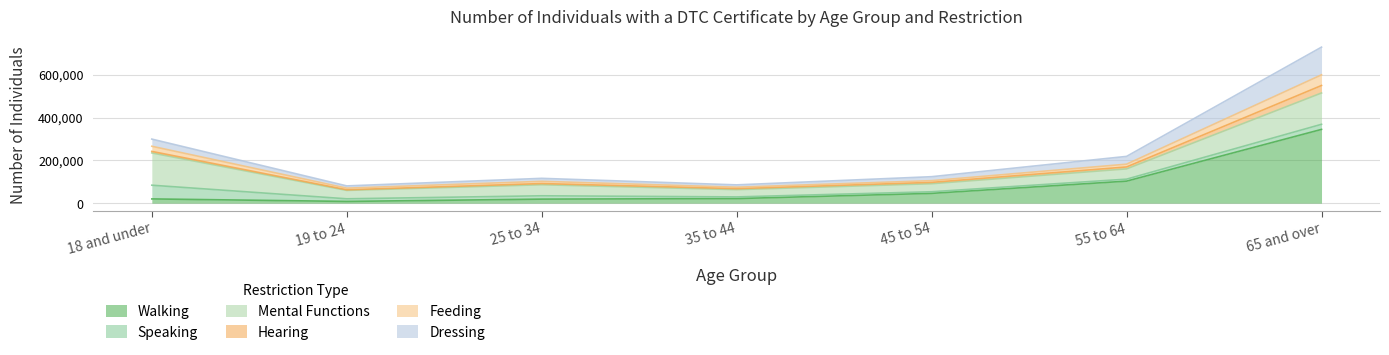

Does the chart have visible grid lines?

Yes